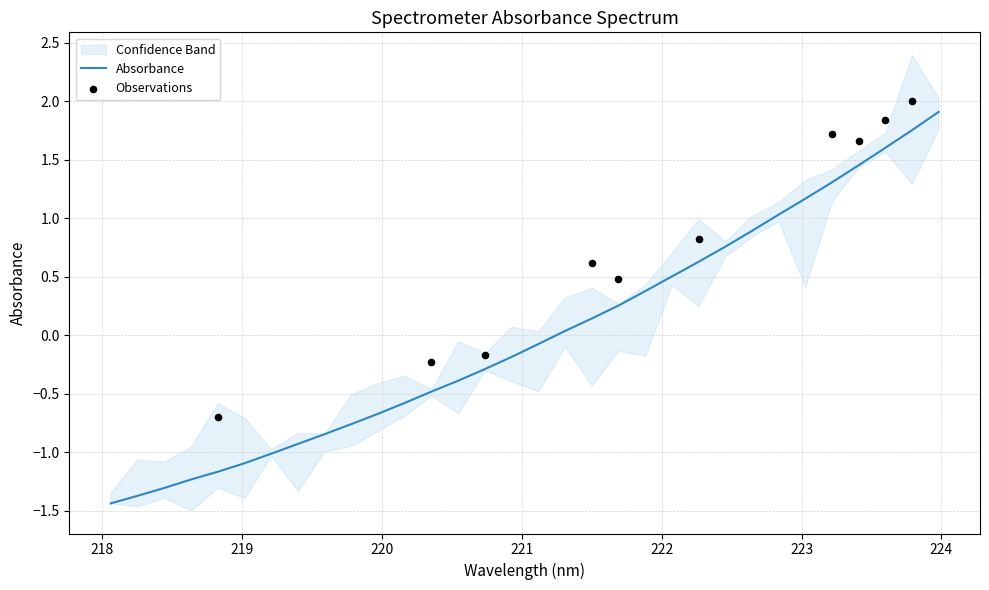

Which has a higher value, 223.7895 or 222.4538?

223.7895